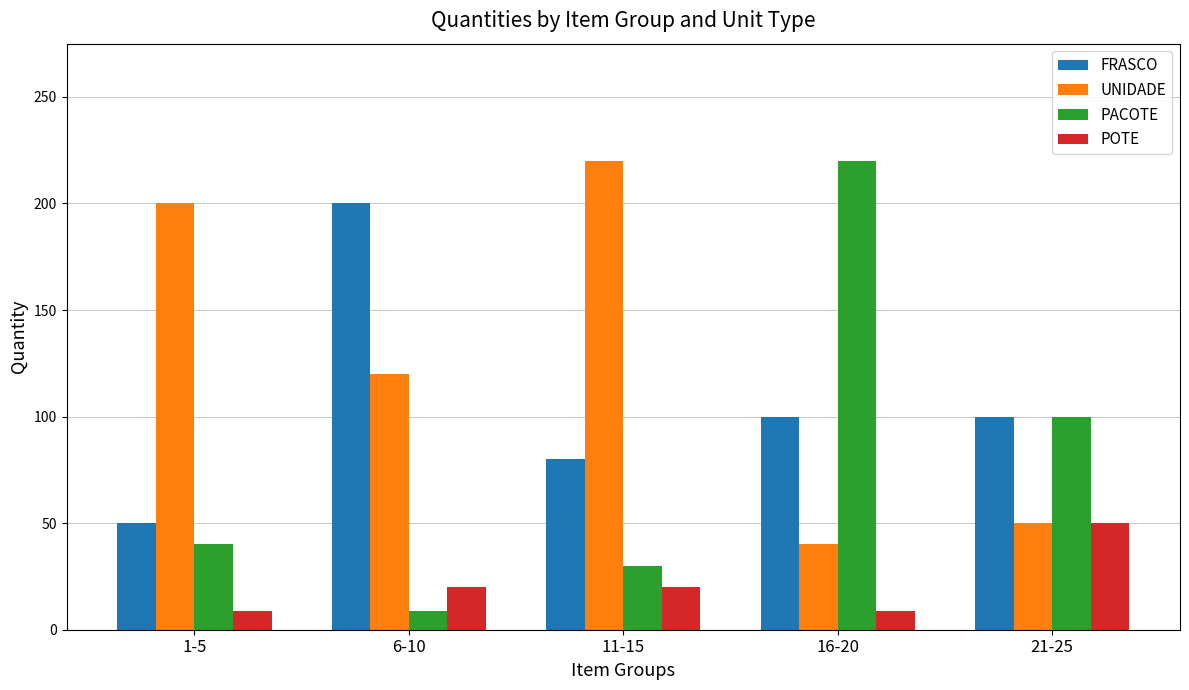

Is the value of FRASCO at 11-15 greater than the value of UNIDADE at 21-25?

Yes